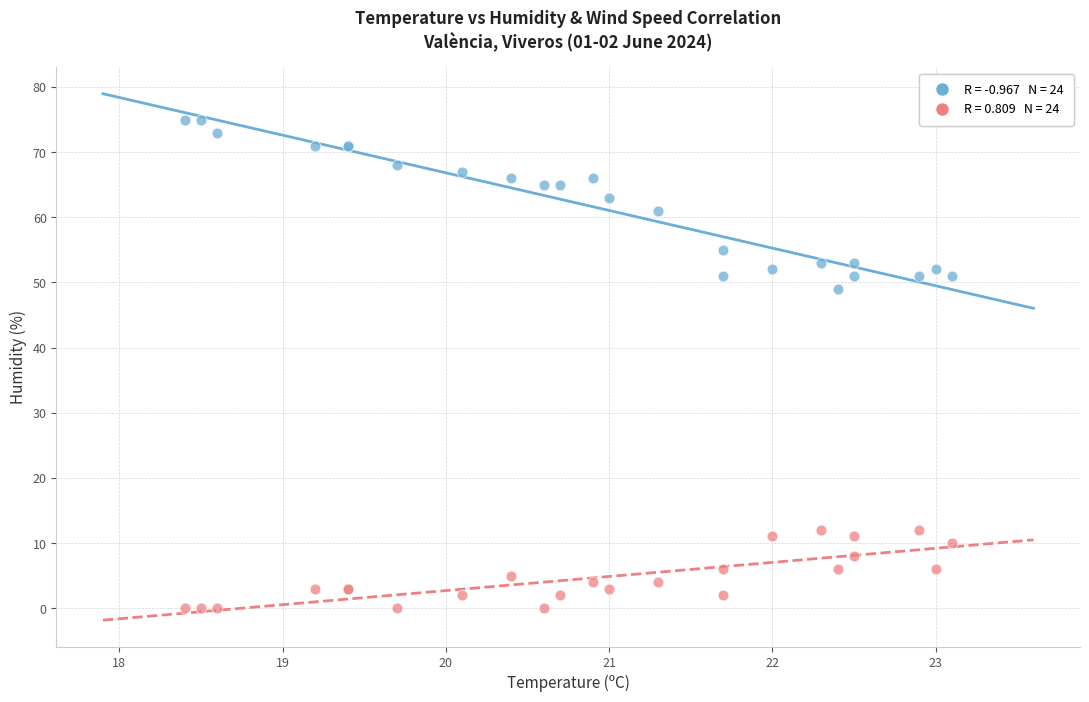

Across all series, what Y value is closest to 37?

49